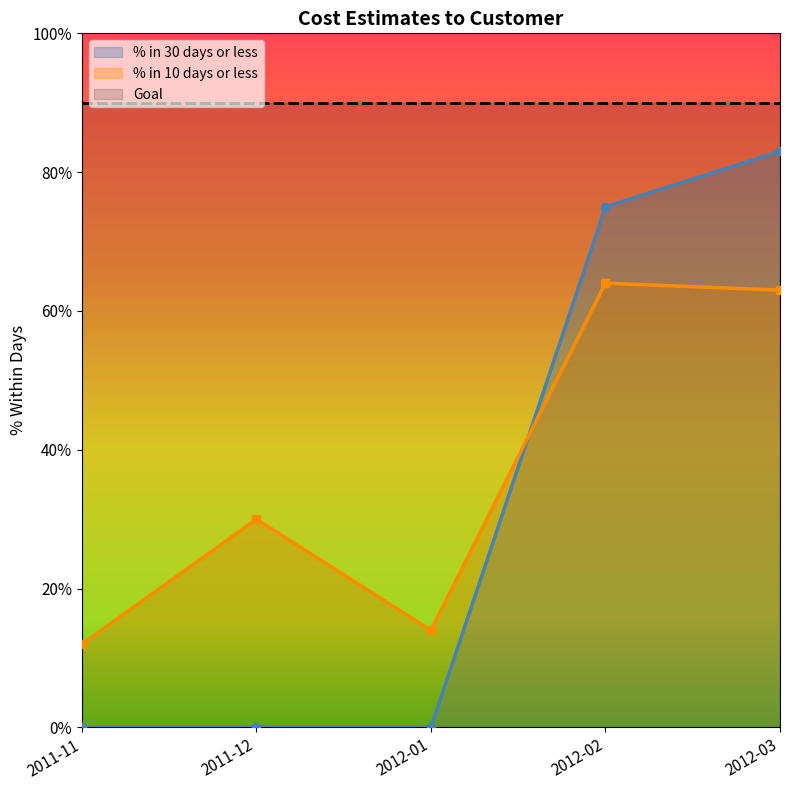

At 2012-01, list the series in order from smallest to largest.

% in 30 days or less, % in 10 days or less